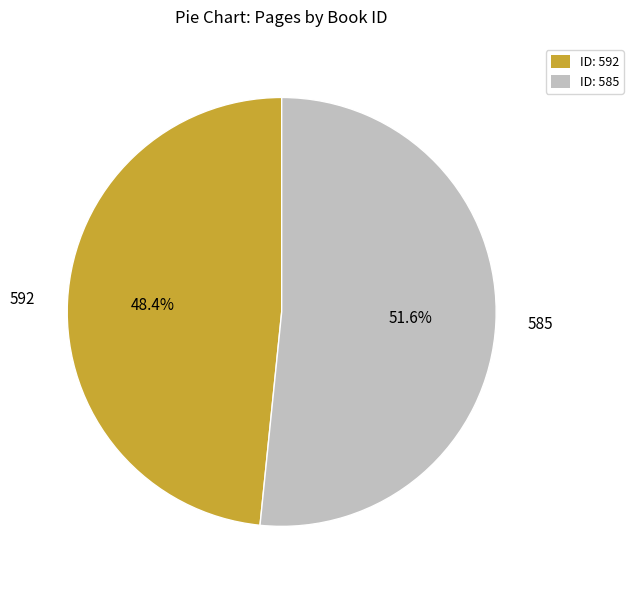

To the nearest percent, what is the combined percentage of 592 and 585?

100%